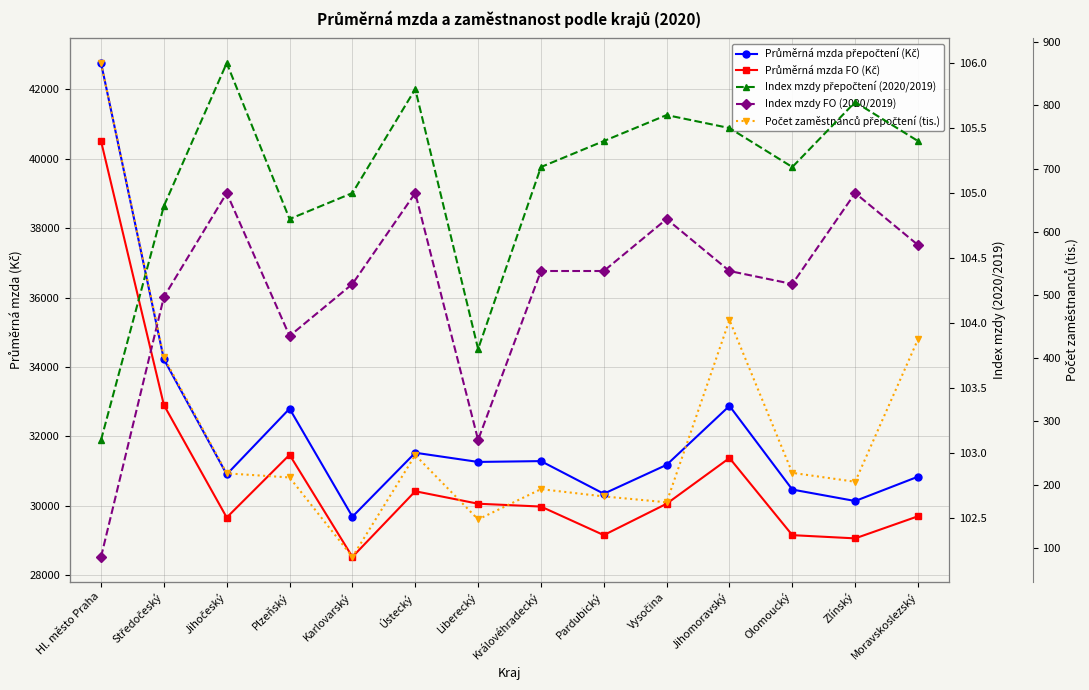

What is the difference between the Počet zaměstnanců přepočtení (tis.) values at Hl. město Praha and Karlovarský?

781.3